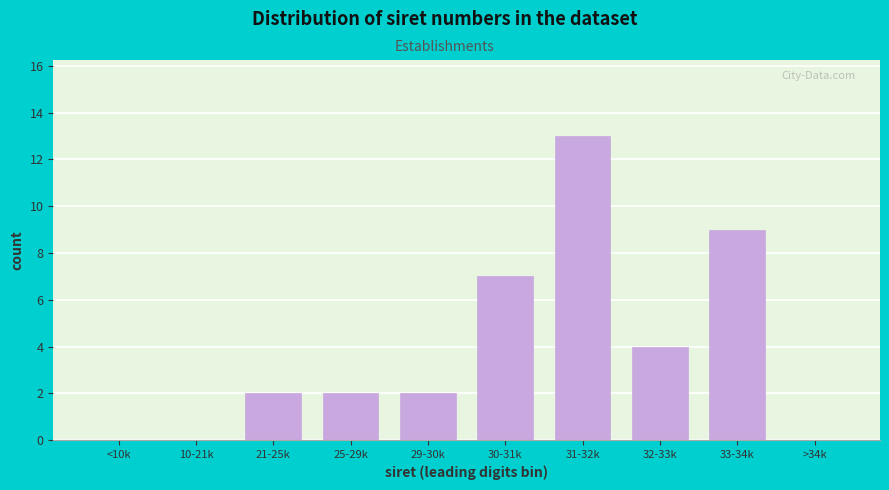

Reading left to right, extract all data points from this chart.

<10k=0	10-21k=0	21-25k=2	25-29k=2	29-30k=2	30-31k=7	31-32k=13	32-33k=4	33-34k=9	>34k=0